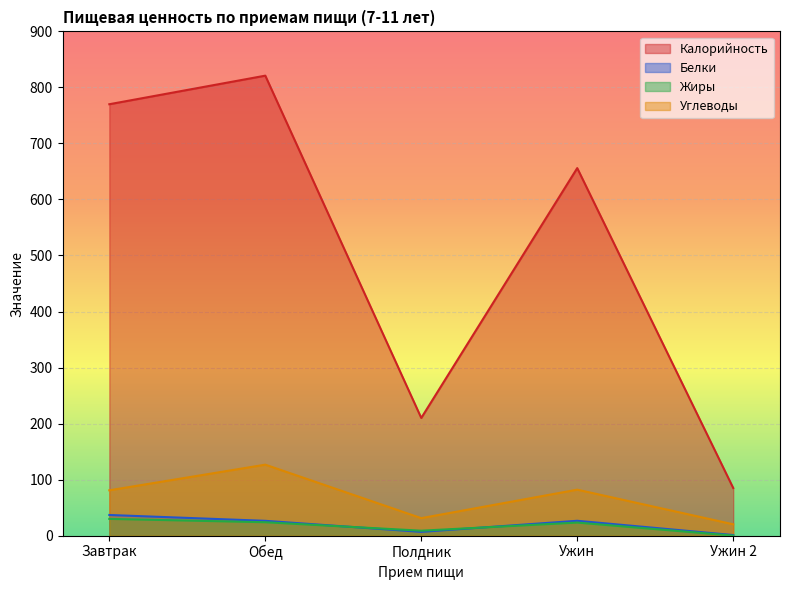

What is the difference between the maximum and minimum values in the Белки series?

35.8